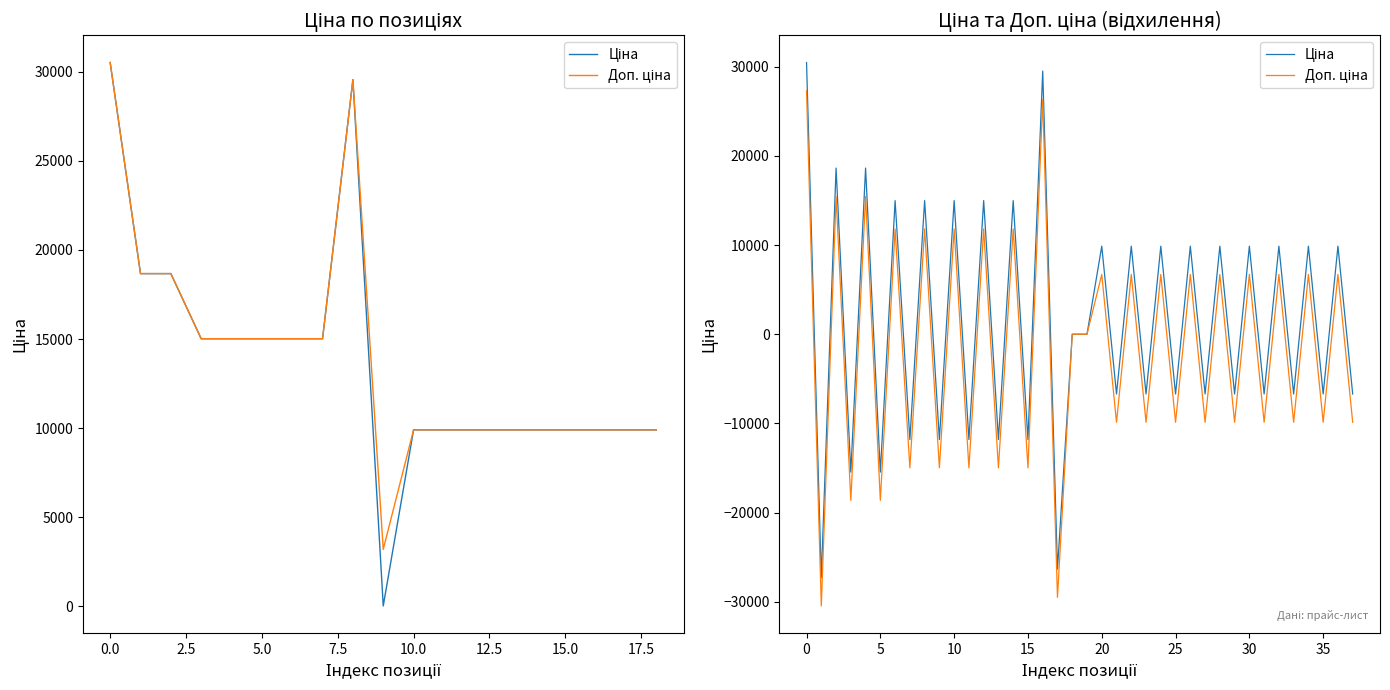

What is the total value across all series at 2.5?

34105.9